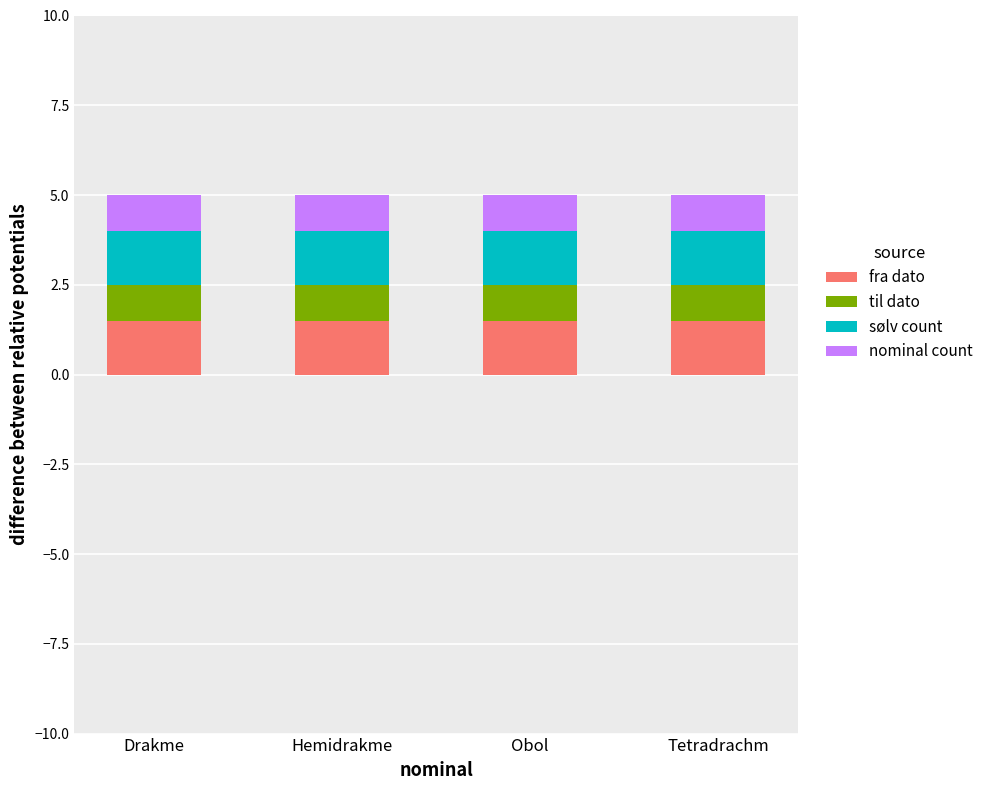

The fra dato series shows 1.5 at Hemidrakme. True or false?

True